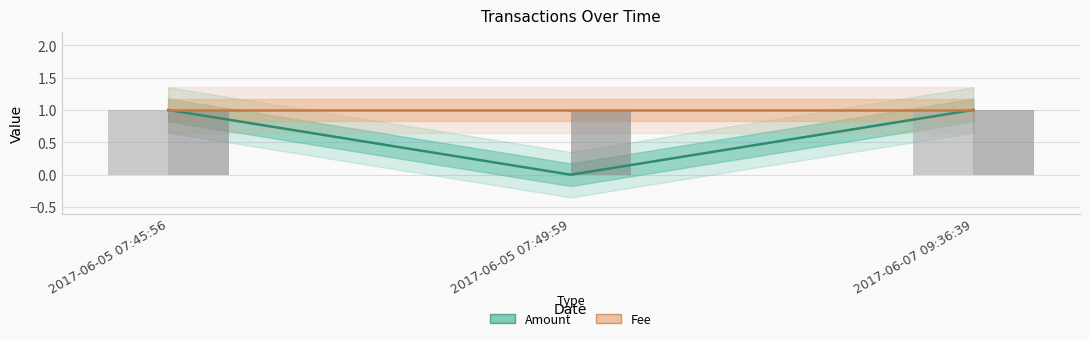

The chart shows a value of 0 at 2017-06-05 07:49:59. True or false?

True